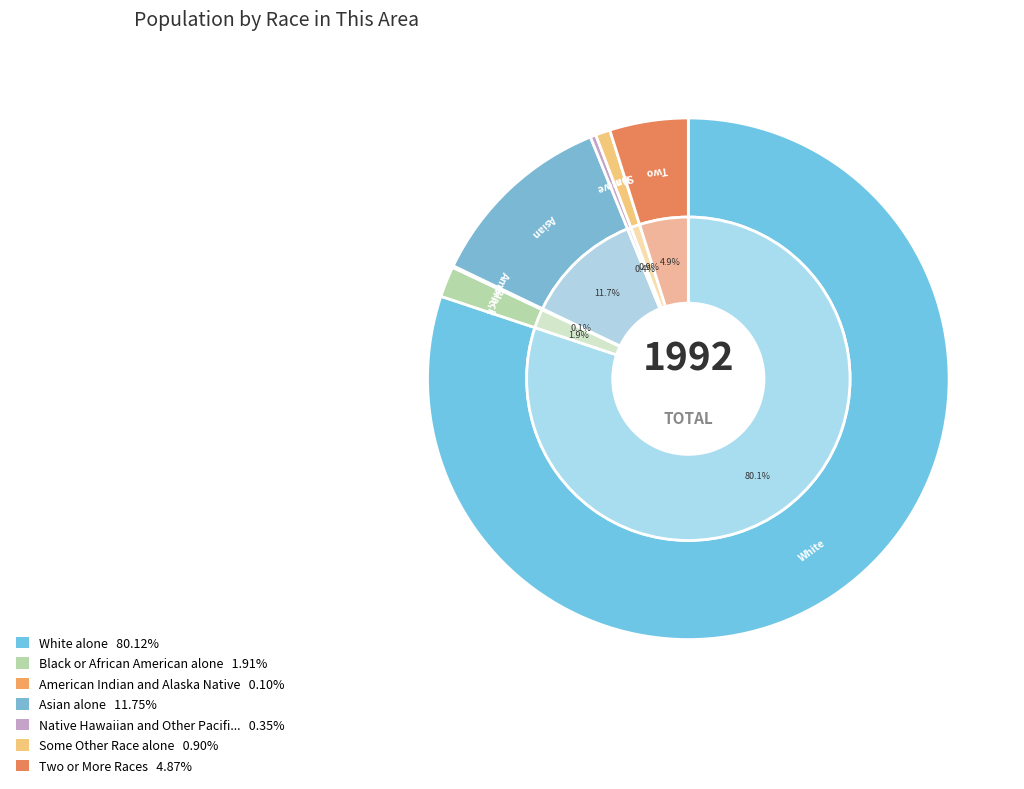

What is the change in value from White alone to Native Hawaiian and Other Pacific Islander?

-1589